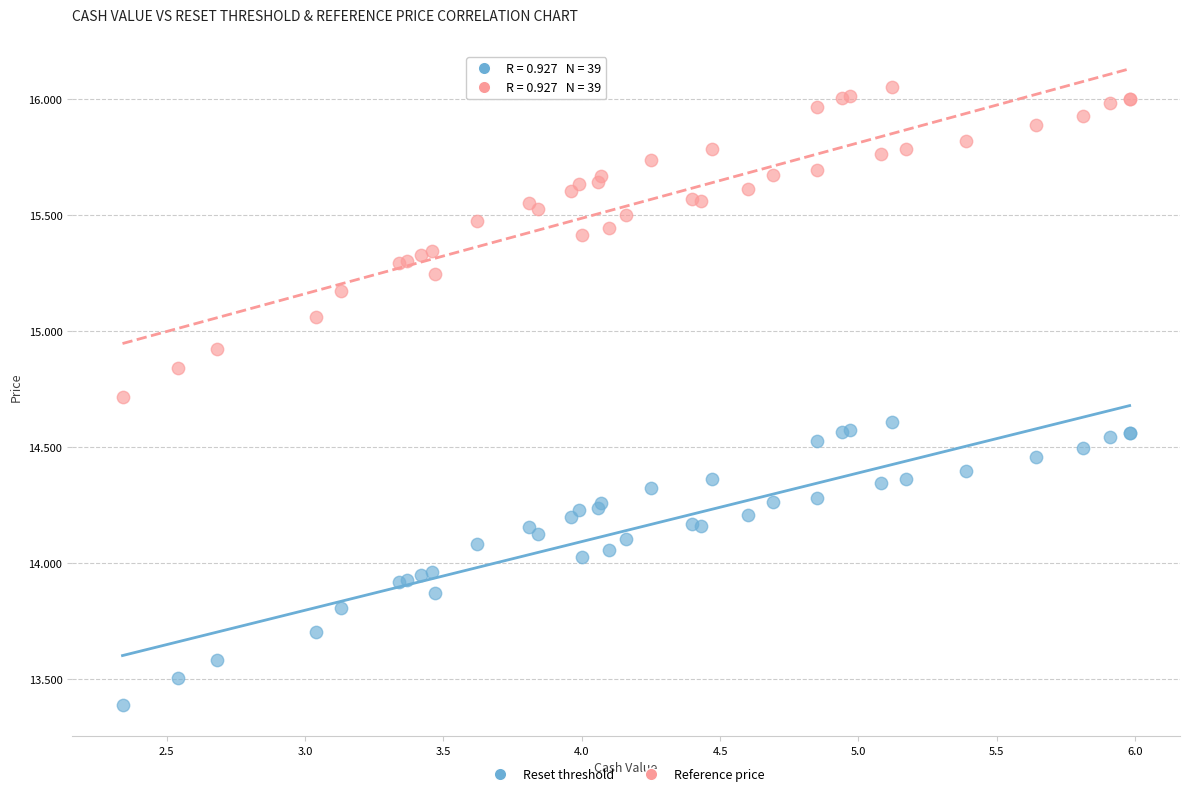

Which series contains the lowest Y value?

Reset threshold